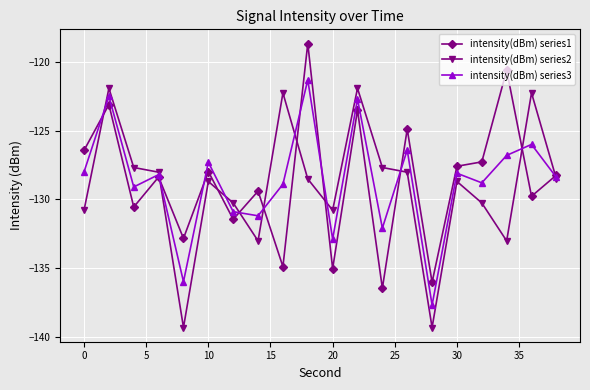

What is the minimum value for intensity(dBm) series2?

-139.3